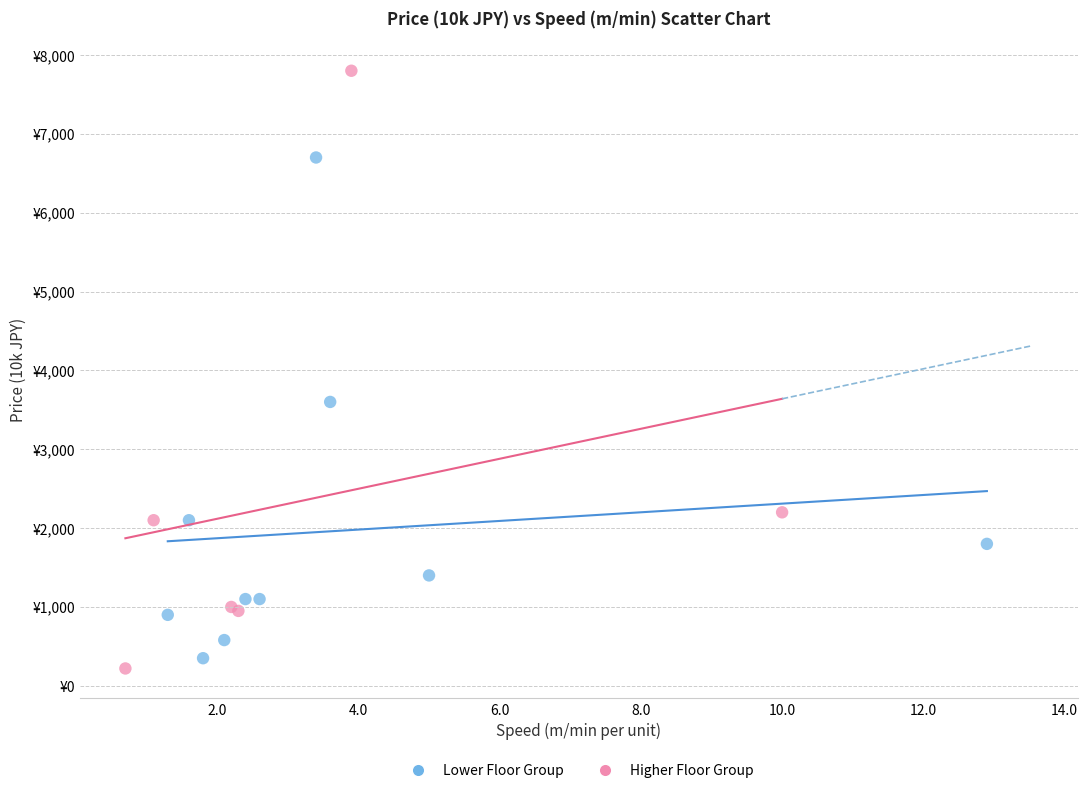

What are all the series names shown in the legend?

Lower Floor Group, Higher Floor Group